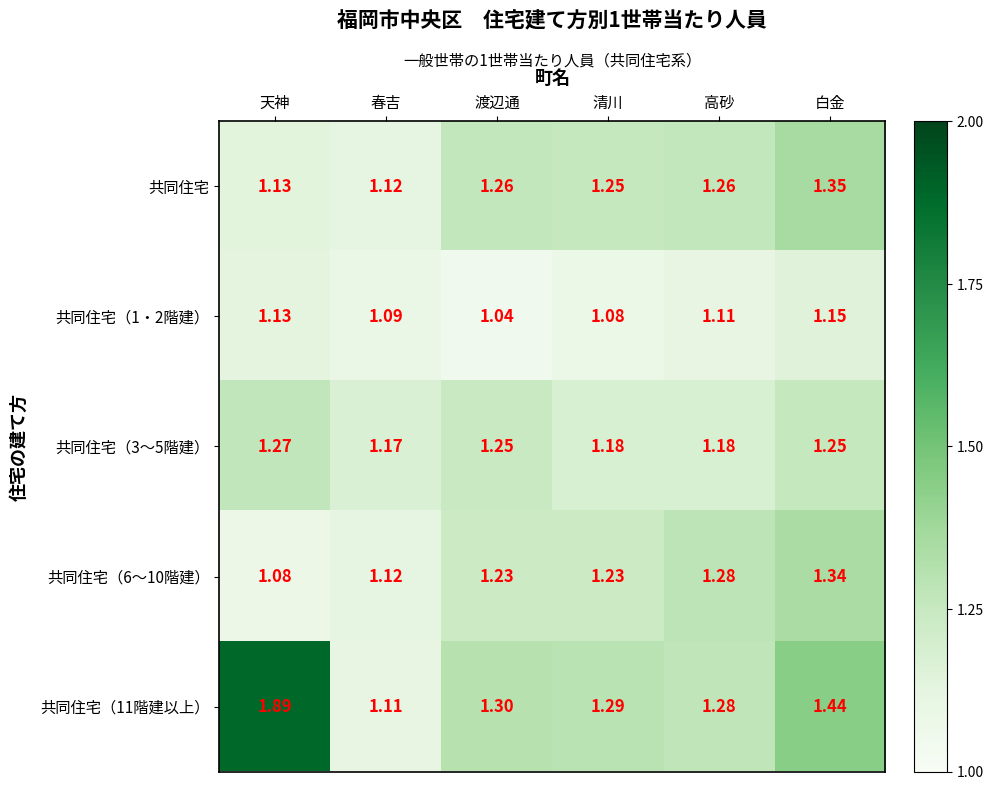

Where is 共同住宅（3～5階建） nearest to the value 1?

春吉